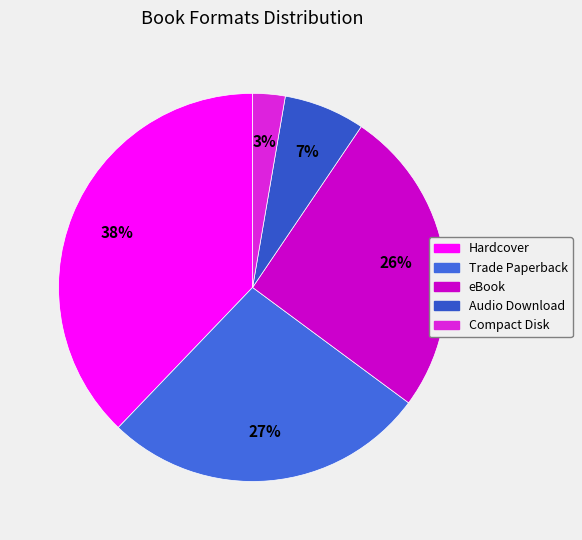

To the nearest percent, what is the average slice percentage?

20%